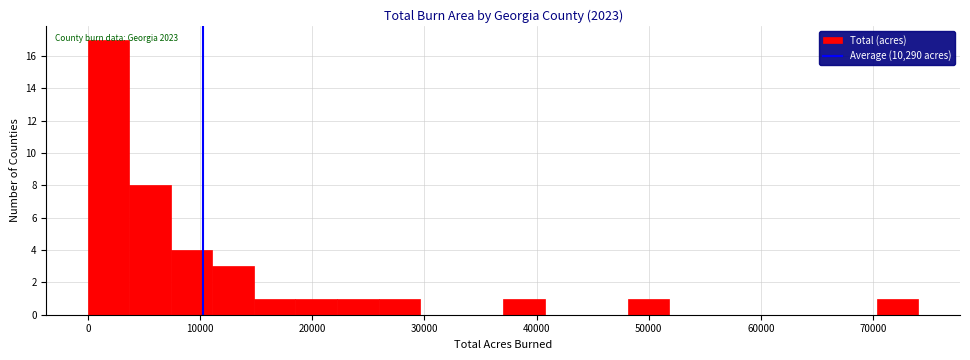

Read against the x-axis, roughly where is the centre of the tallest bar?

2000